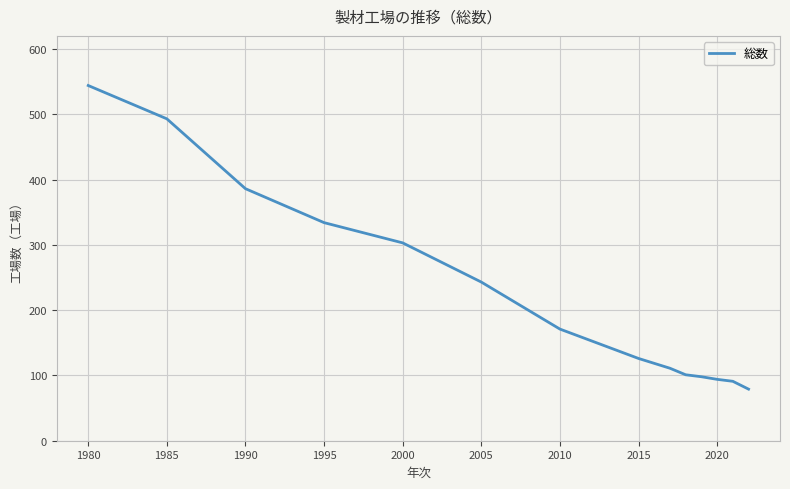

What is the maximum value shown in the chart?

544